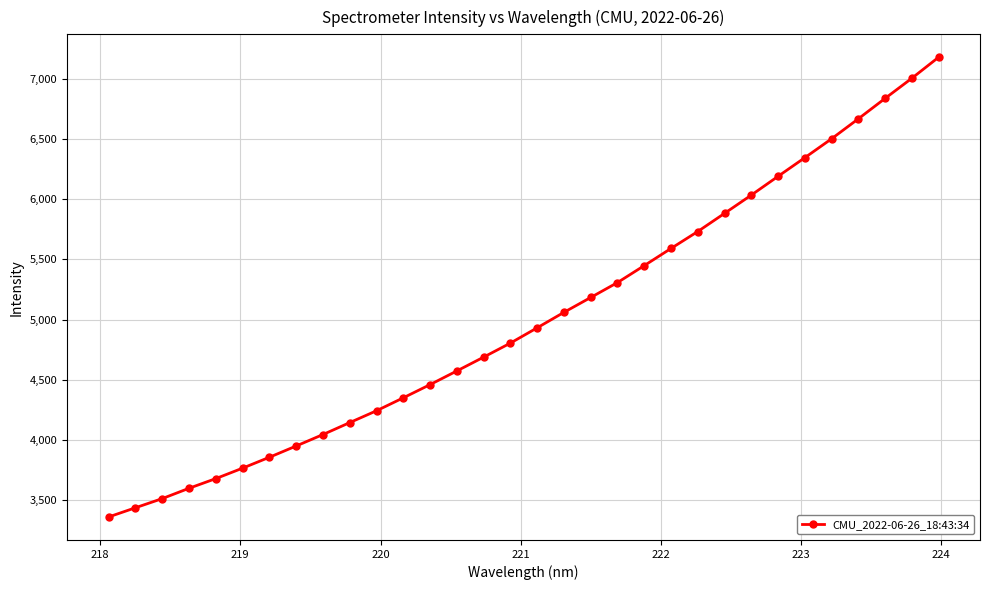

How many data points are less than 4931?

16